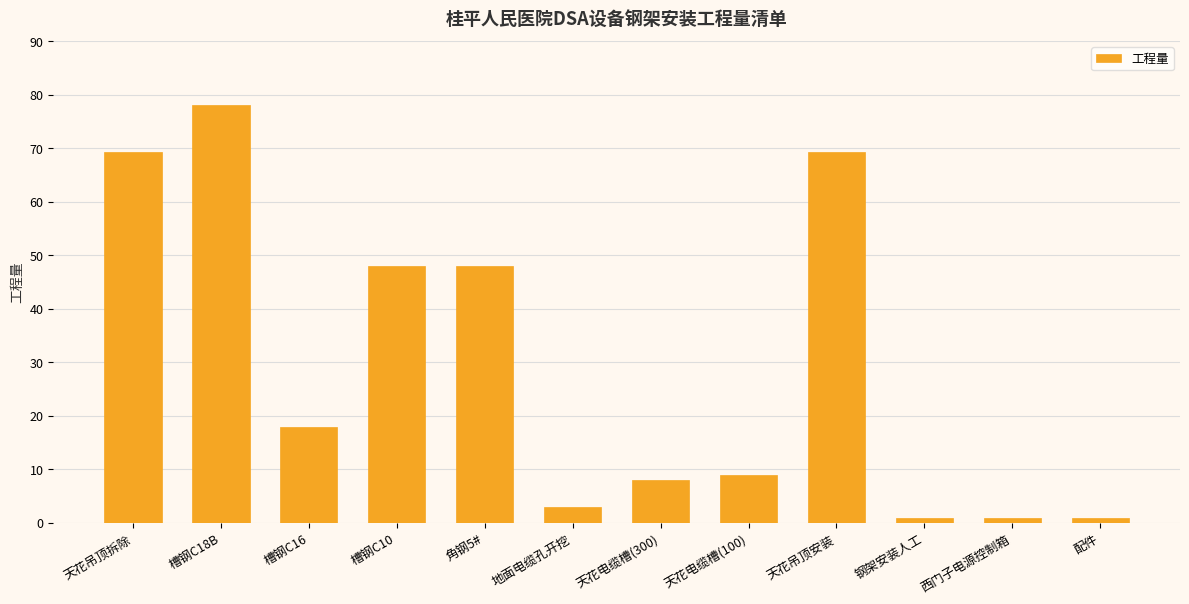

How many series are shown in this chart?

1